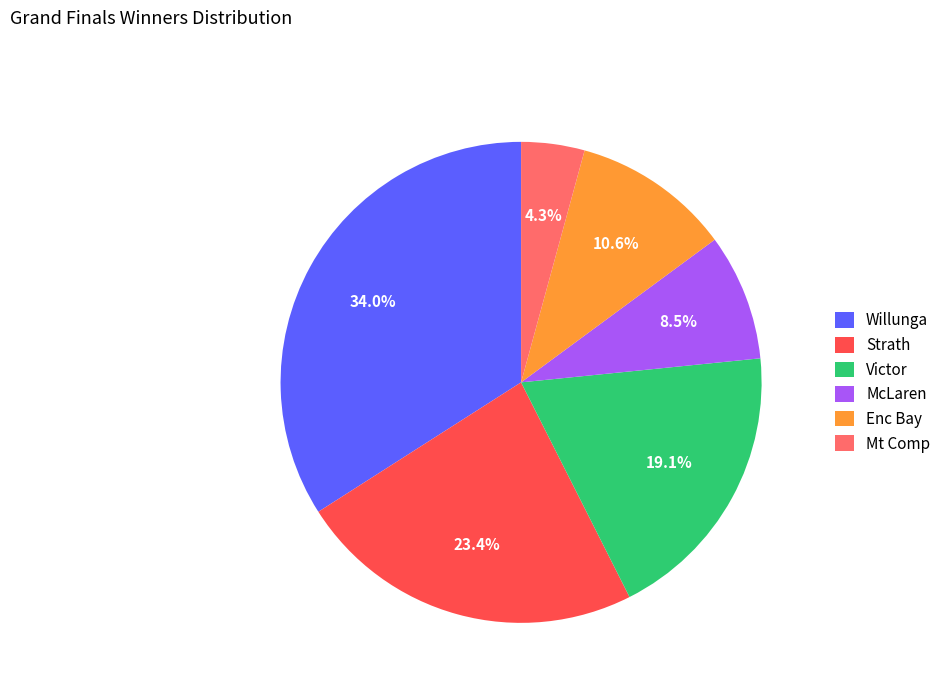

How many slices are in this pie chart?

6